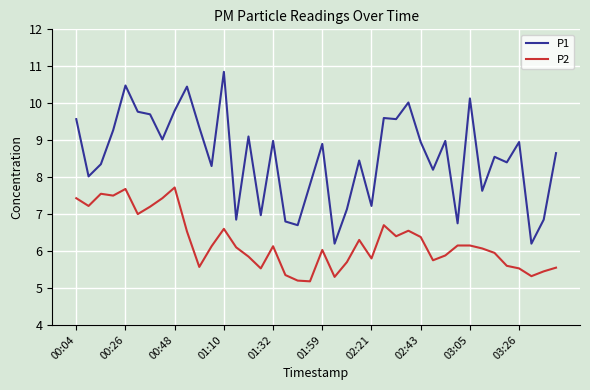

List the series in order of their peak value, highest first.

P1, P2